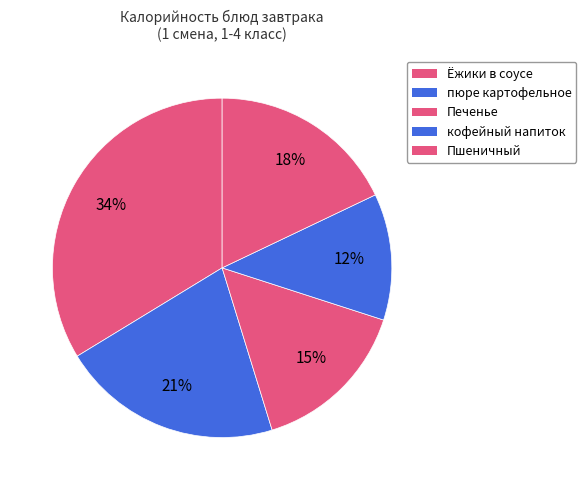

Does пюре картофельное represent more than half of the total?

No